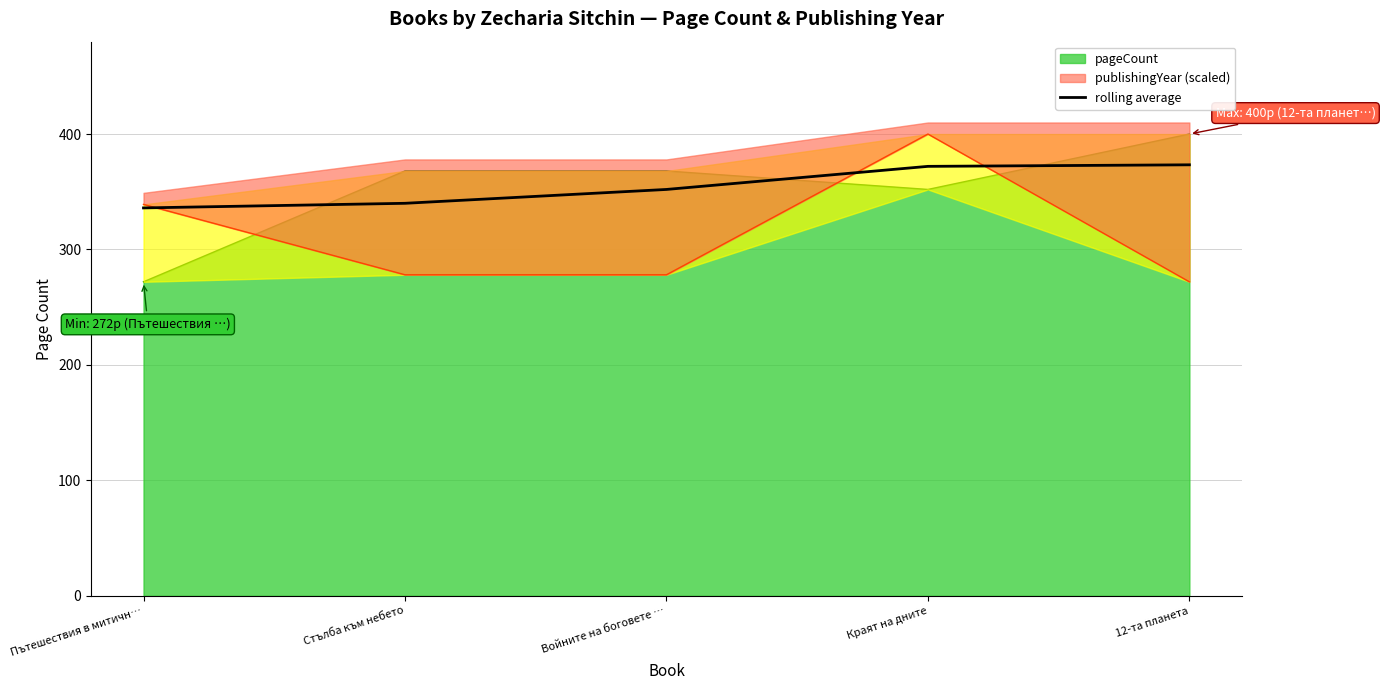

Where is the data nearest to the value 354?

Войните на боговете …